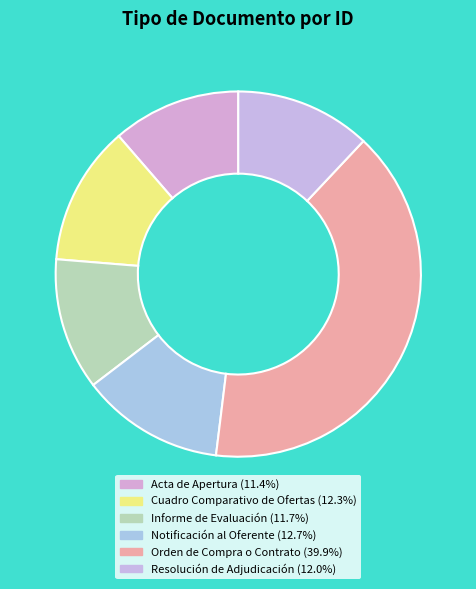

How many slices are in this pie chart?

6